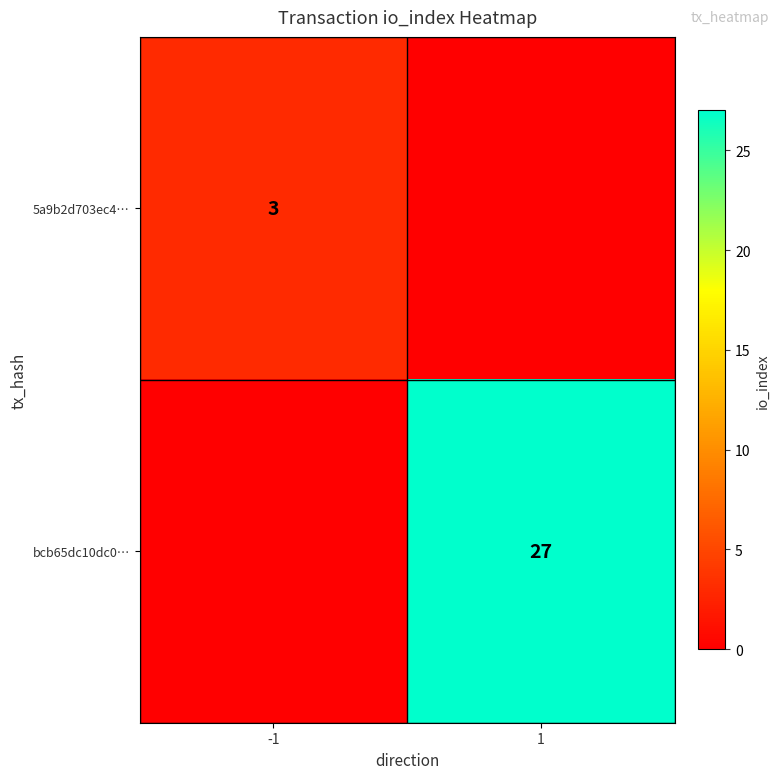

The 5a9b2d703ec4… series shows 3 at -1. True or false?

True